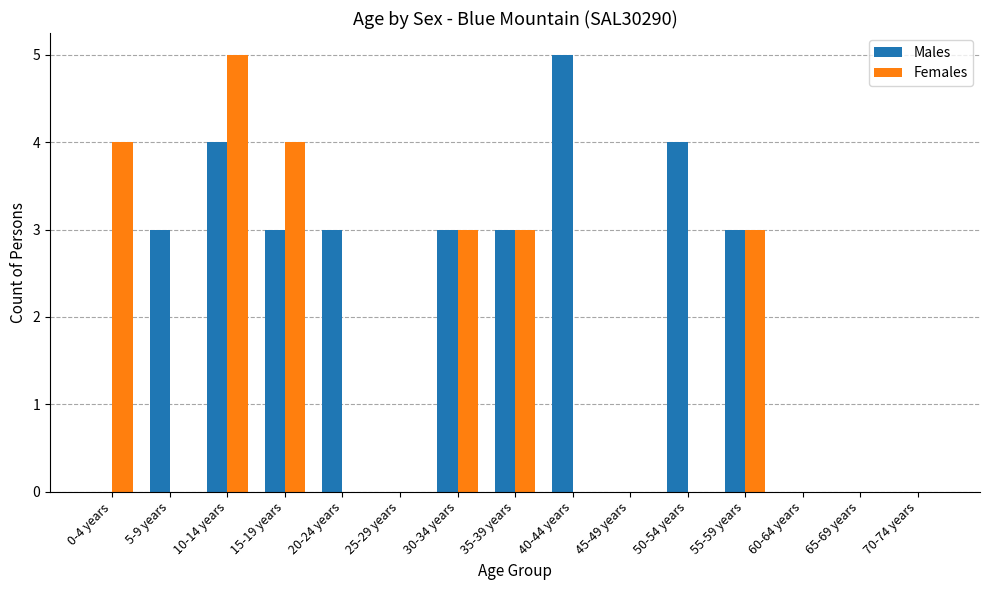

How many Males values are between 0 and 3?

12